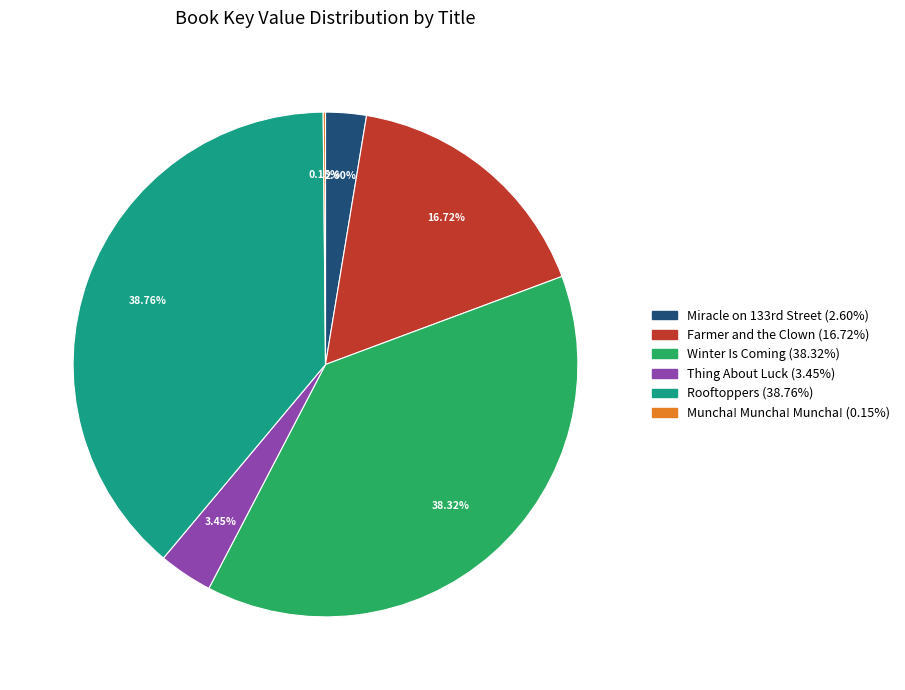

Is the sum of Rooftoppers and Farmer and the Clown greater than half?

Yes